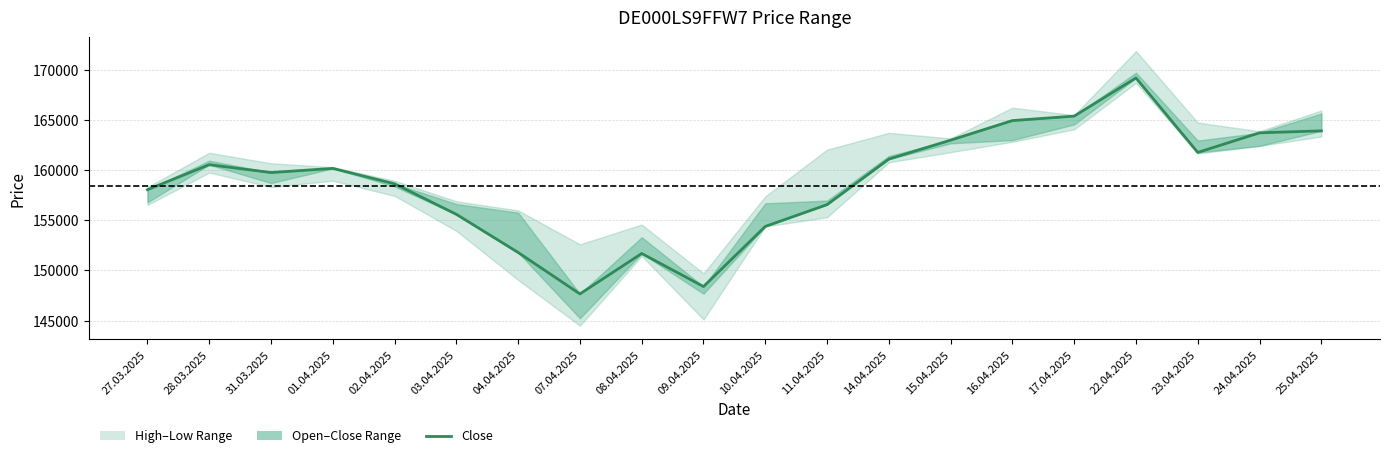

What is the smallest value displayed?

147662